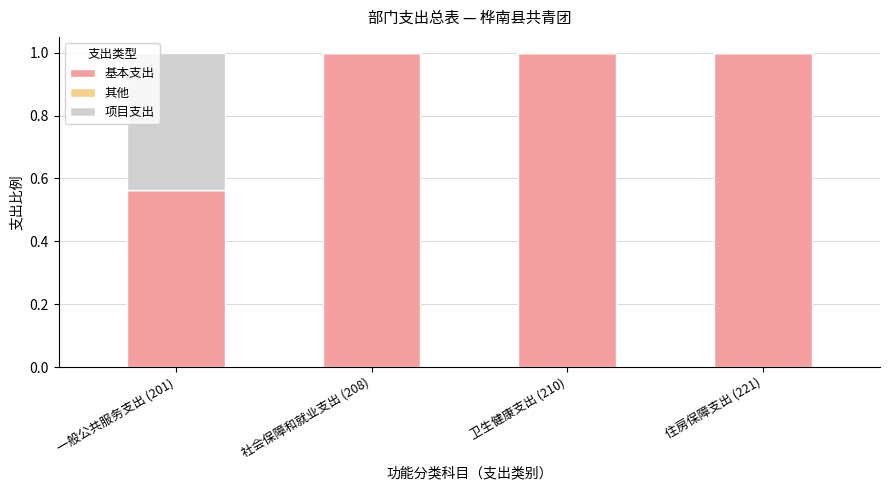

What is the maximum value for 基本支出?

1.0